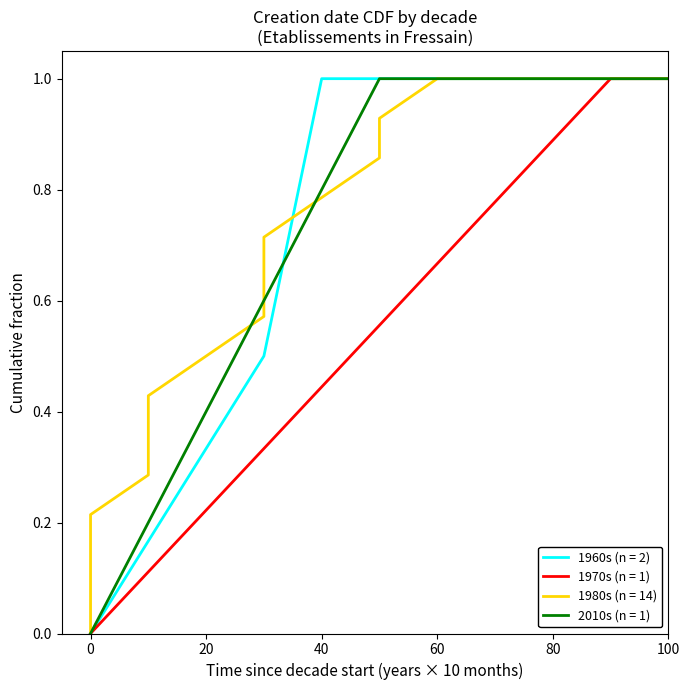

The value of 1960s (n = 2) at 100 is 1.0. True or false?

True